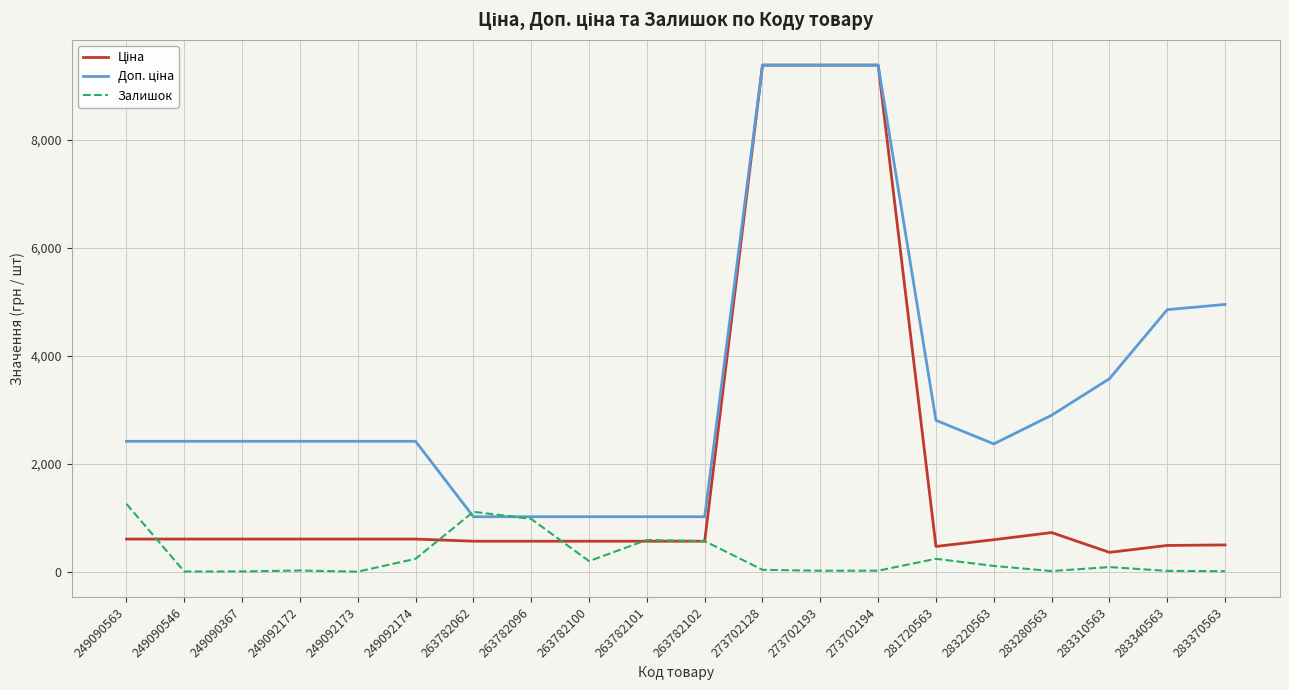

What is the total value across all series at 263782062?

2690.8